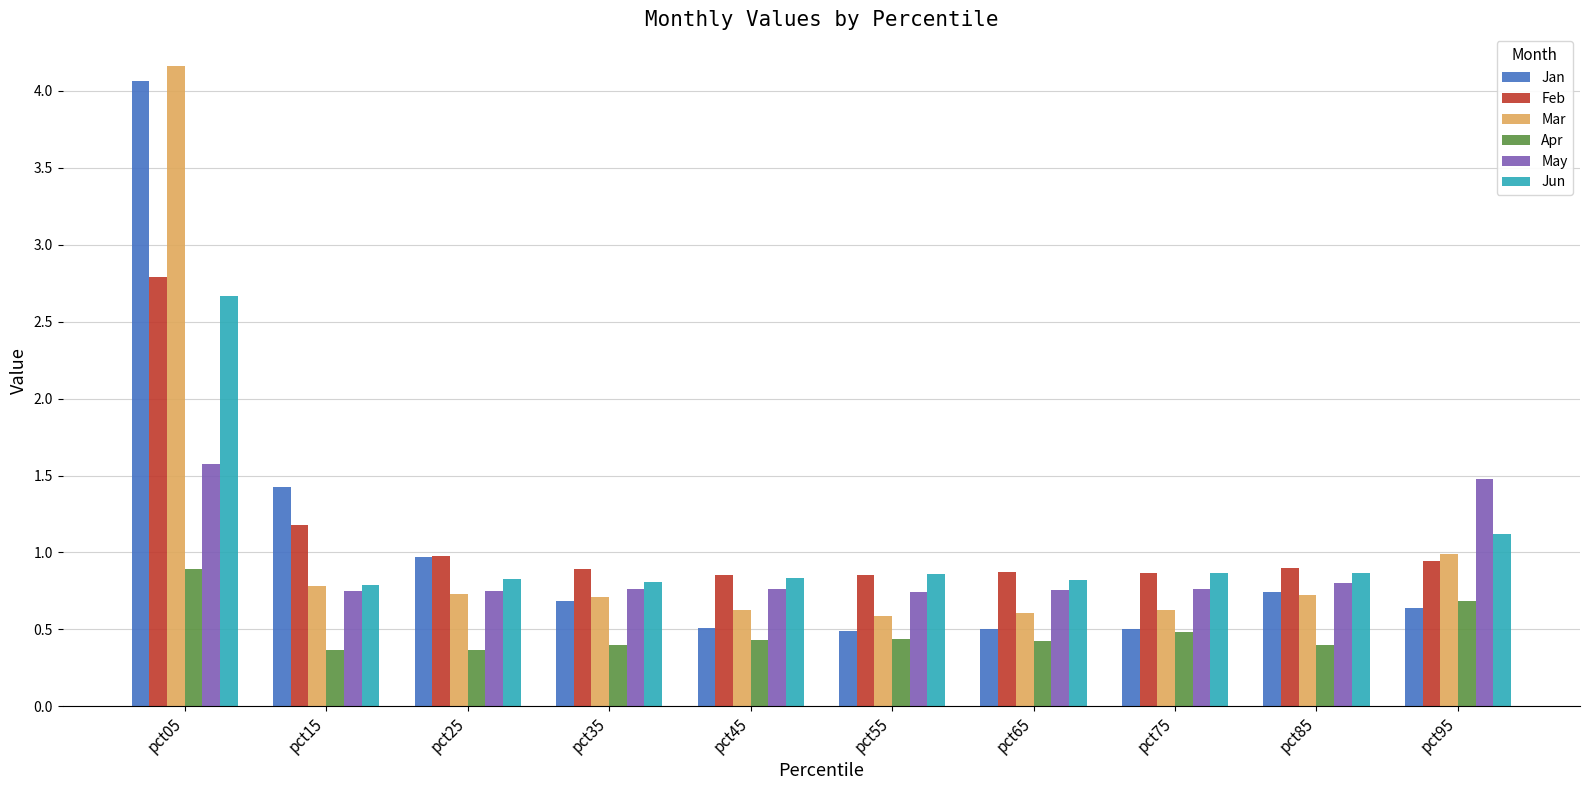

At which category is the sum across all series the highest?

pct05